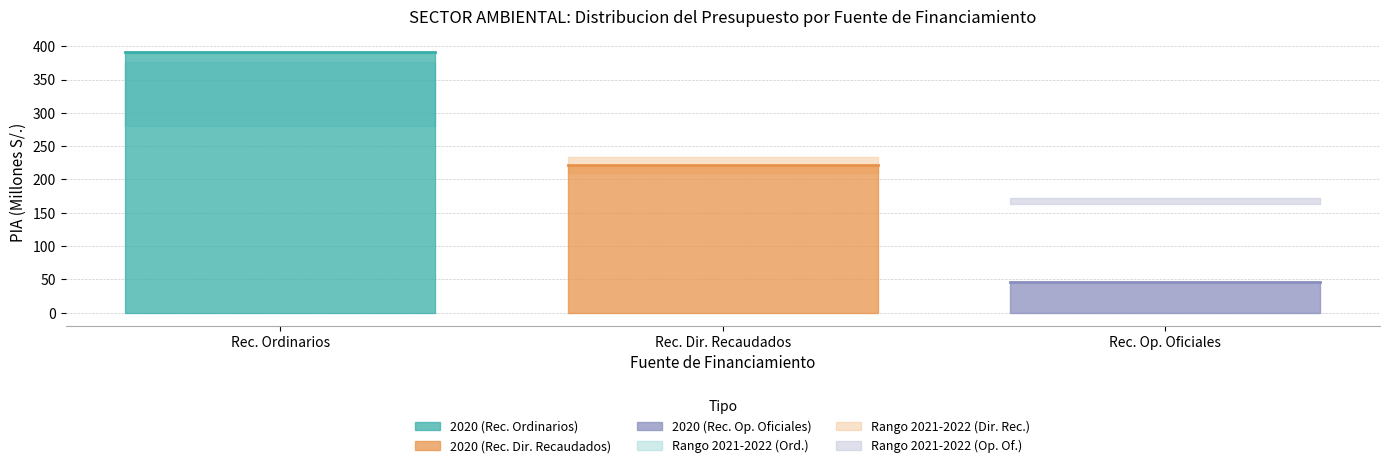

Reading left to right, what are all the values shown in this chart?

Rec. Ordinarios trend: 390.7	390.7
Rec. Dir. Recaudados trend: 221.2	221.2
Rec. Op. Oficiales trend: 45.5	45.5